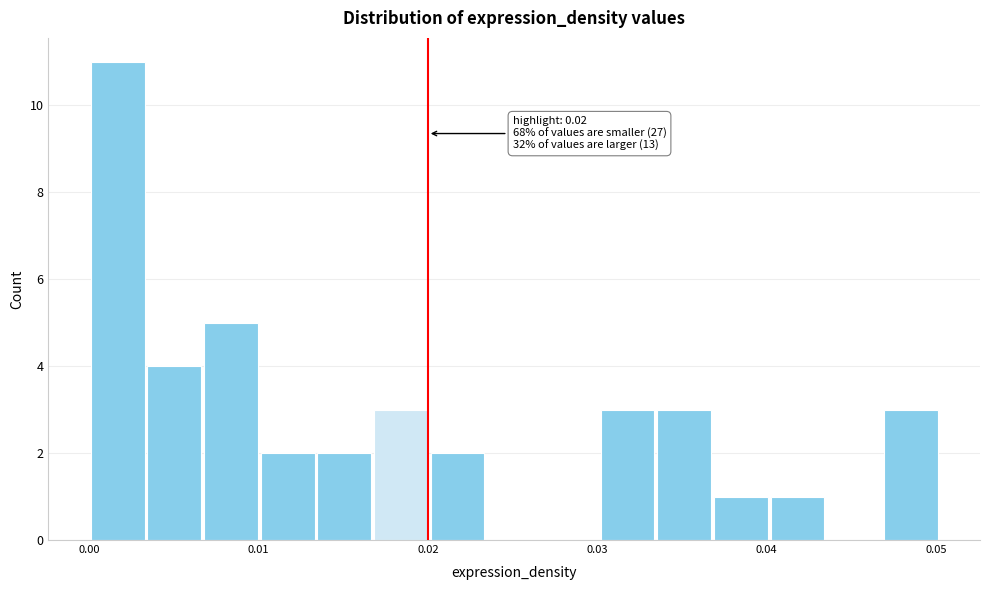

Read against the x-axis, roughly where is the centre of the tallest bar?

0.002